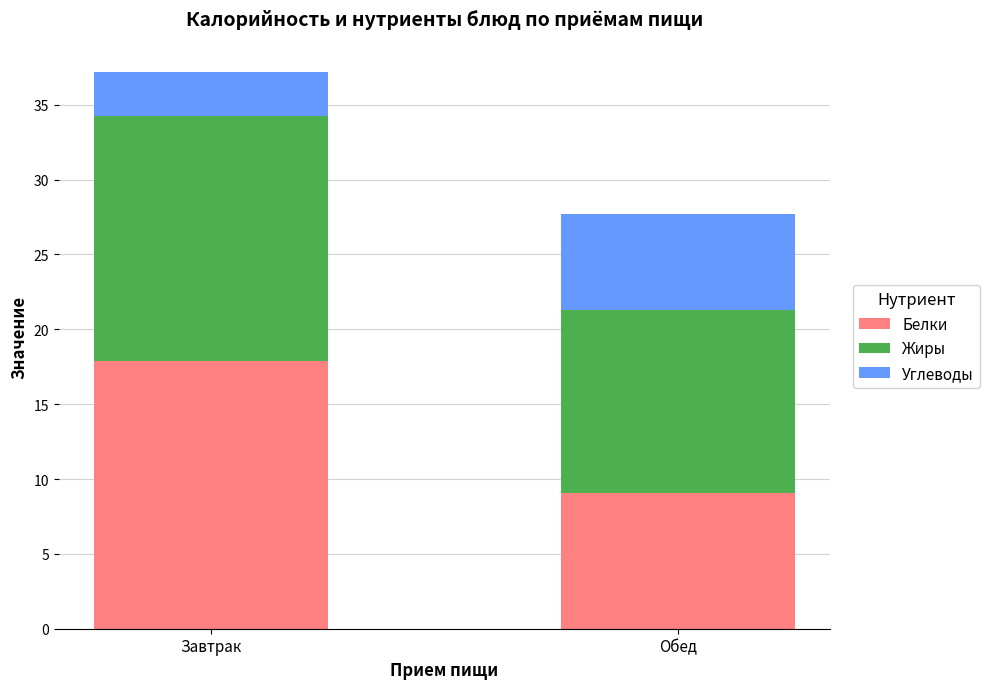

What is the approximate value of Белки at Обед?

9.1